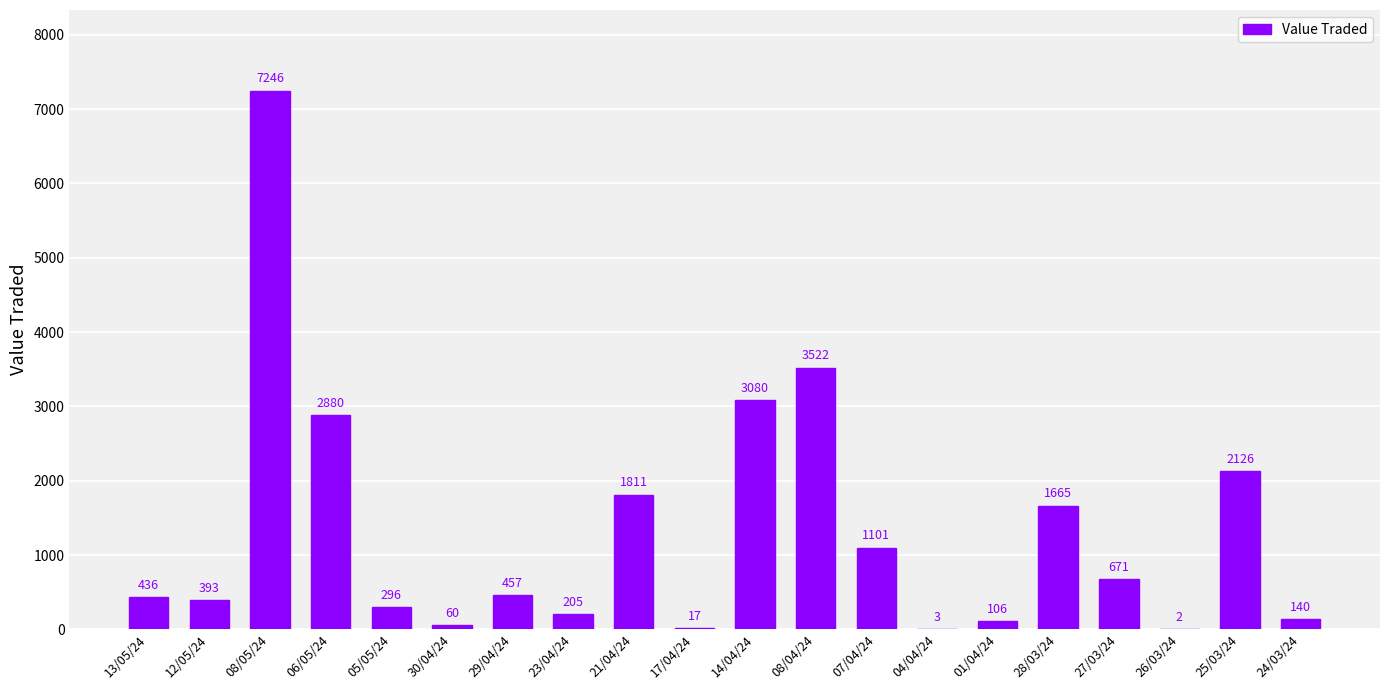

Count the number of categories in the chart.

20